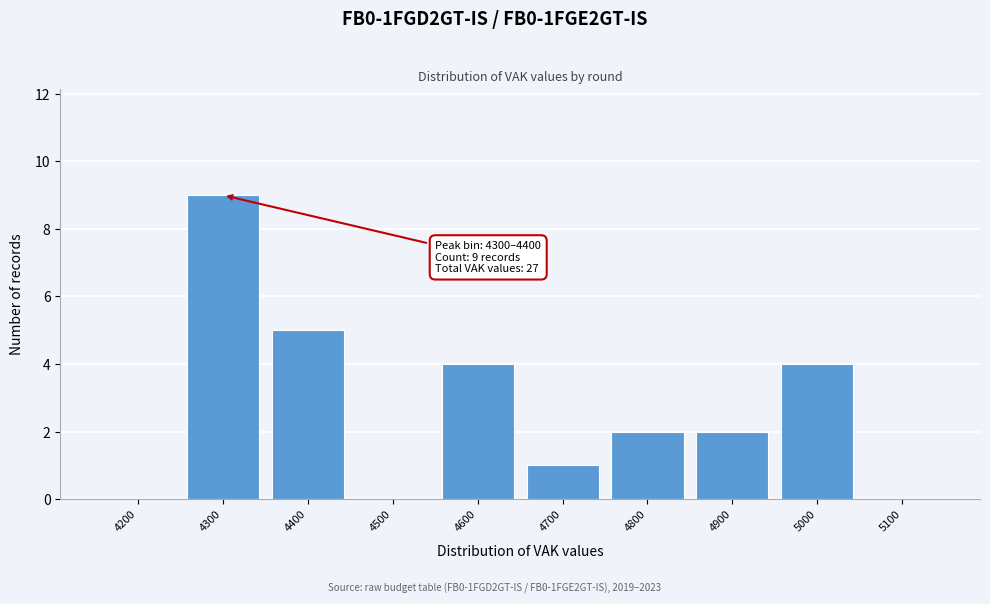

Reading right to left, list all the values displayed in this chart.

5100=0	5000=4	4900=2	4800=2	4700=1	4600=4	4500=0	4400=5	4300=9	4200=0